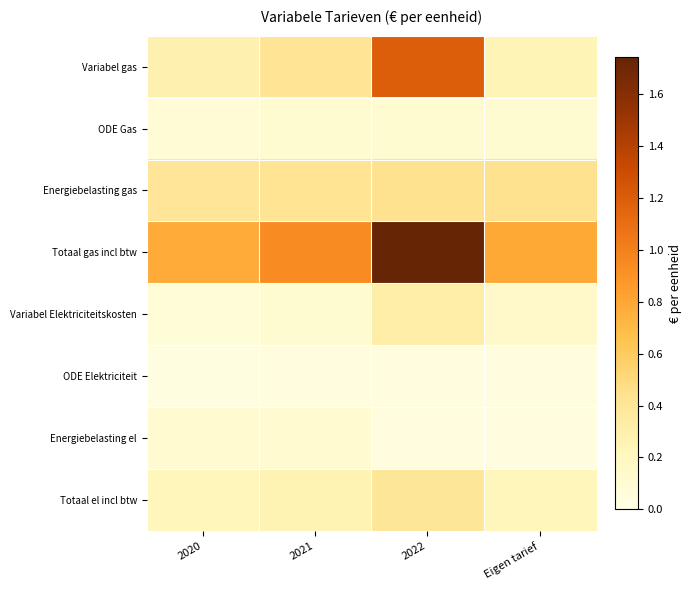

Which has a higher value, Eigen tarief or 2021?

2021